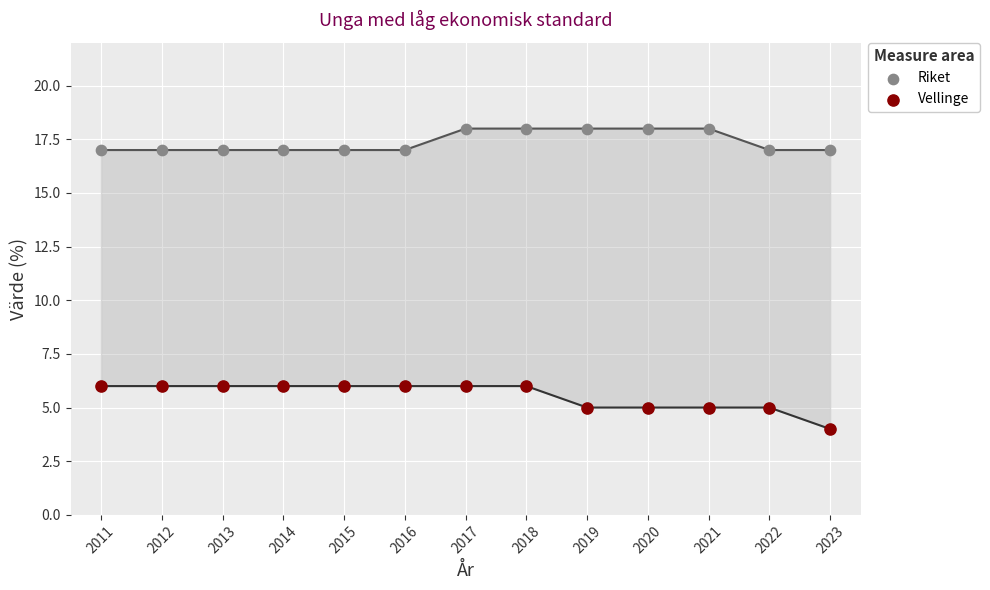

What are all the series names shown in the legend?

Riket, Vellinge